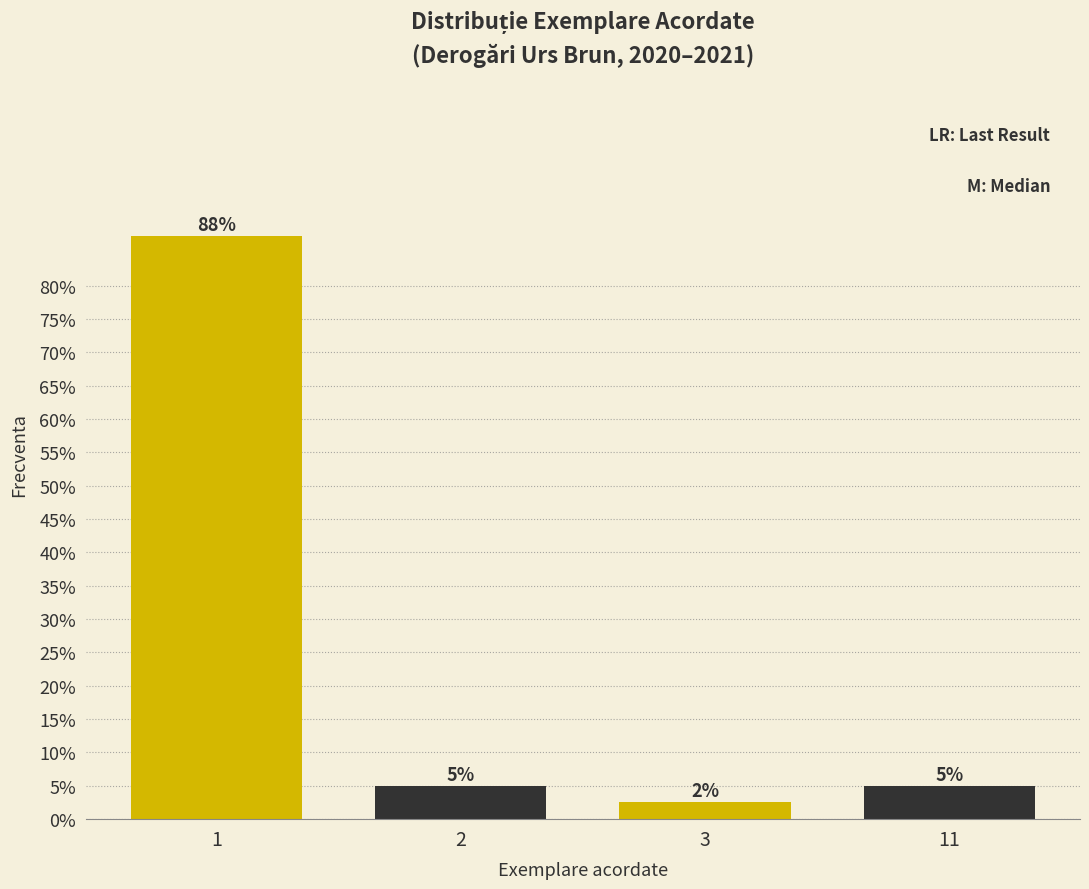

What is the average value?

25.0